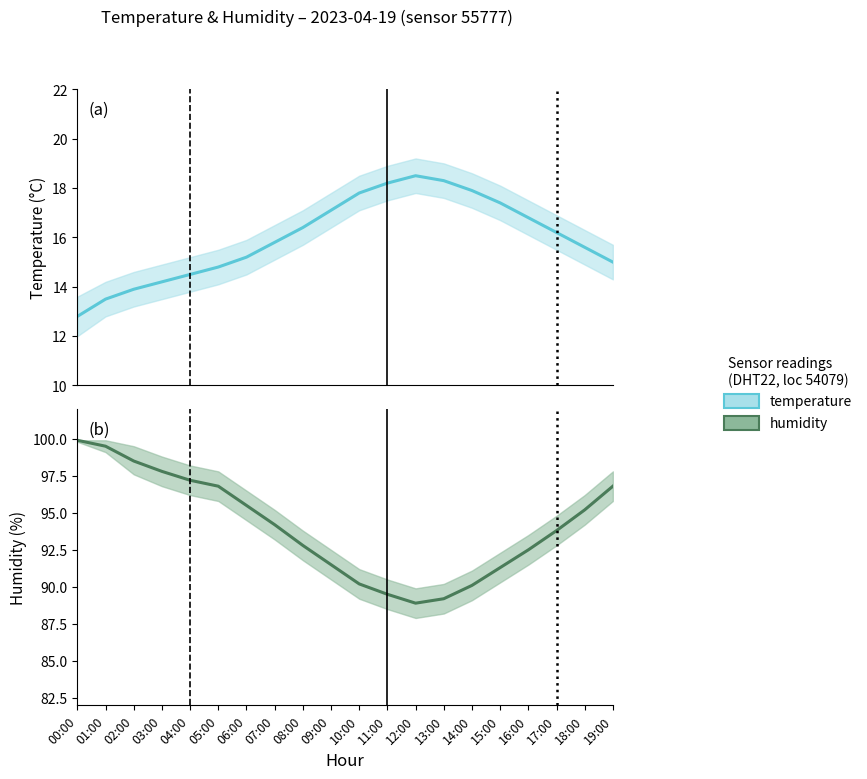

True or false: temperature and humidity cross at least once.

False